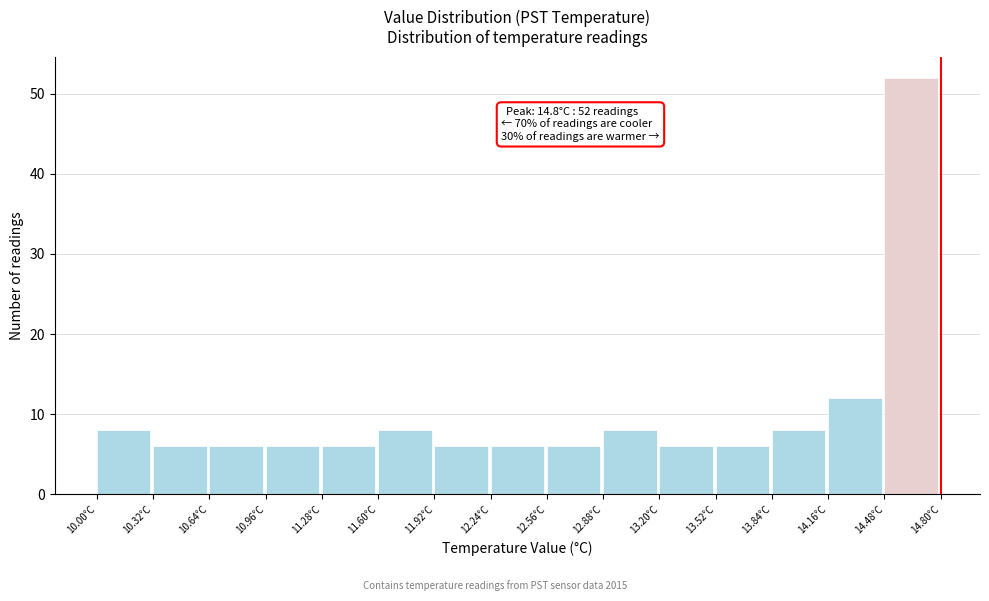

Which range on the x-axis has the tallest bar?

14.48 to 14.80